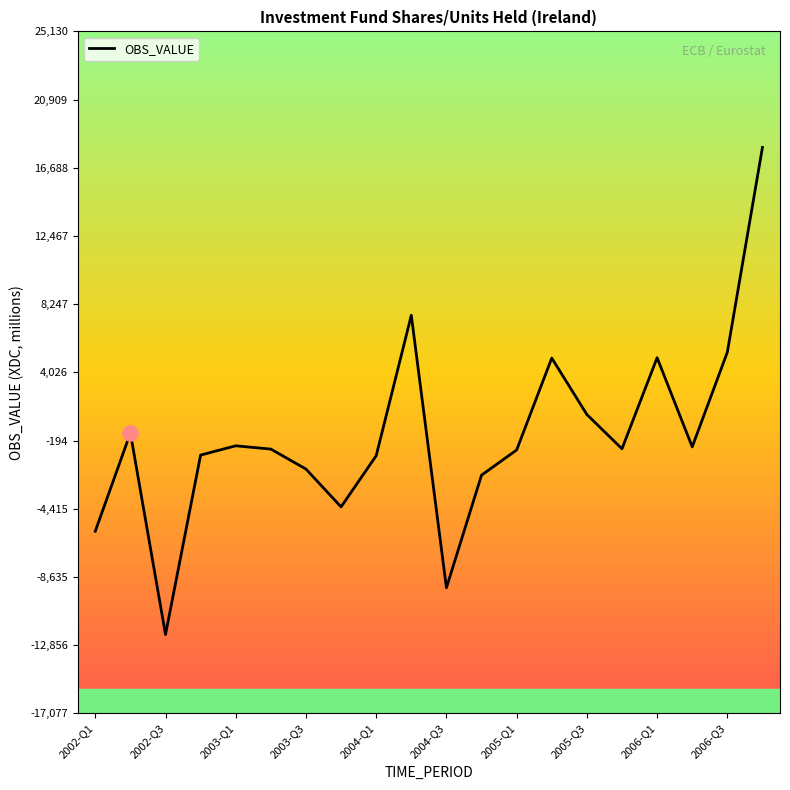

What is the minimum value shown in the chart?

-12198